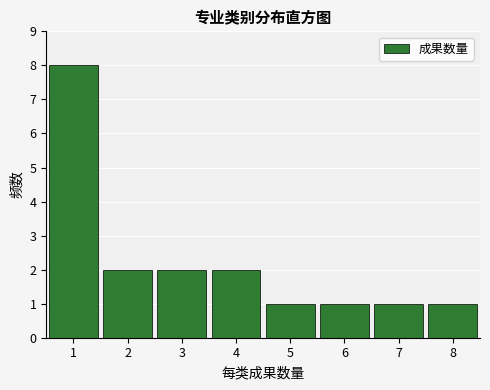

Reading right to left, transcribe all the data shown in this chart.

1	1	1	1	2	2	2	8